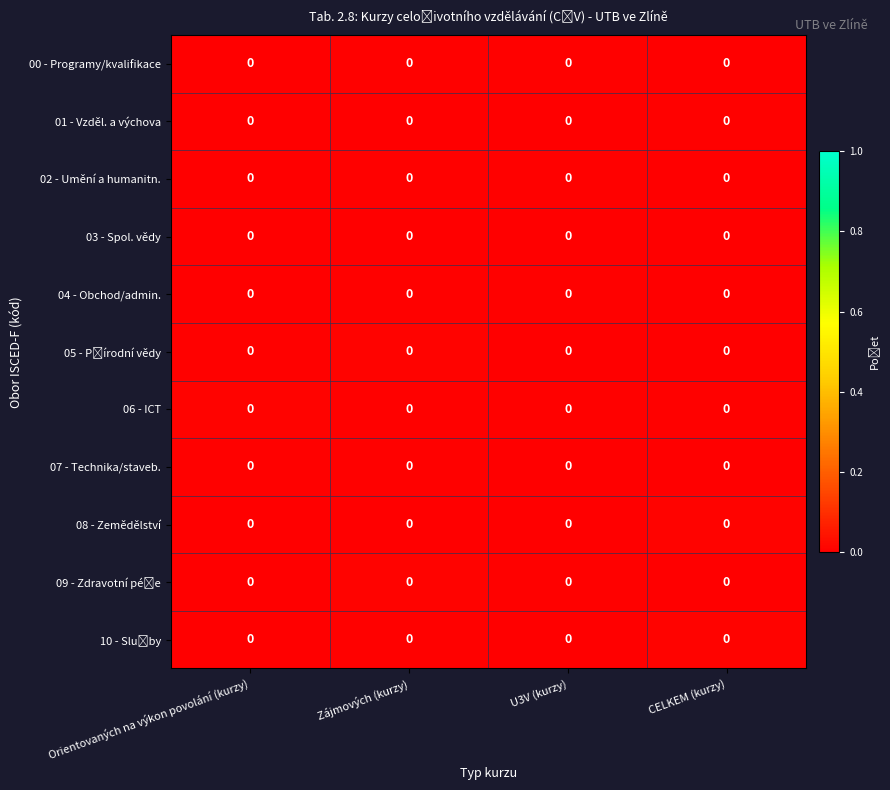

Count the number of data series in this chart.

11